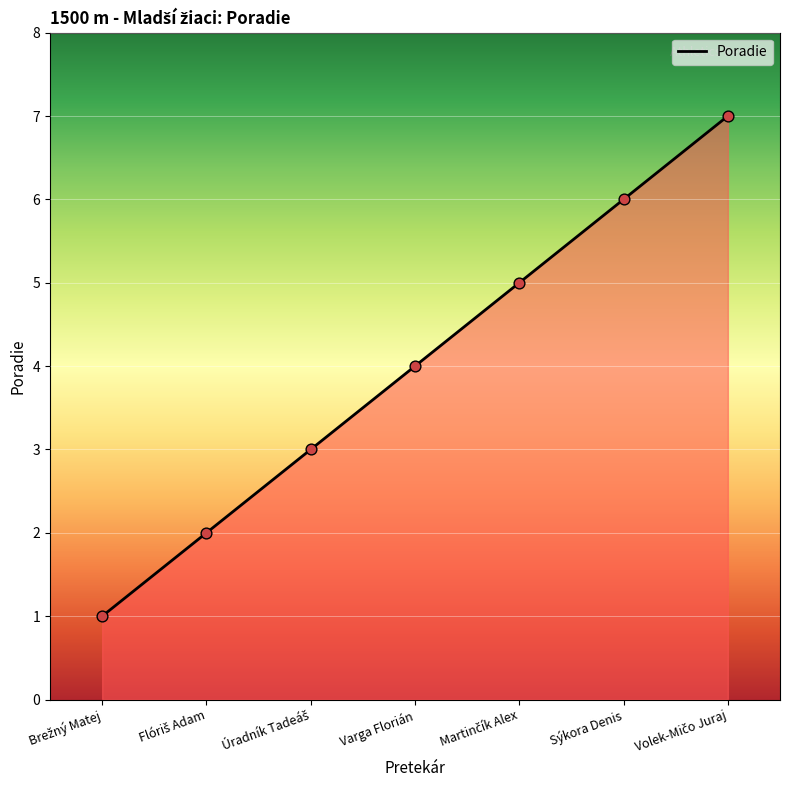

True or false: the data has more than 2 interior local peaks.

False